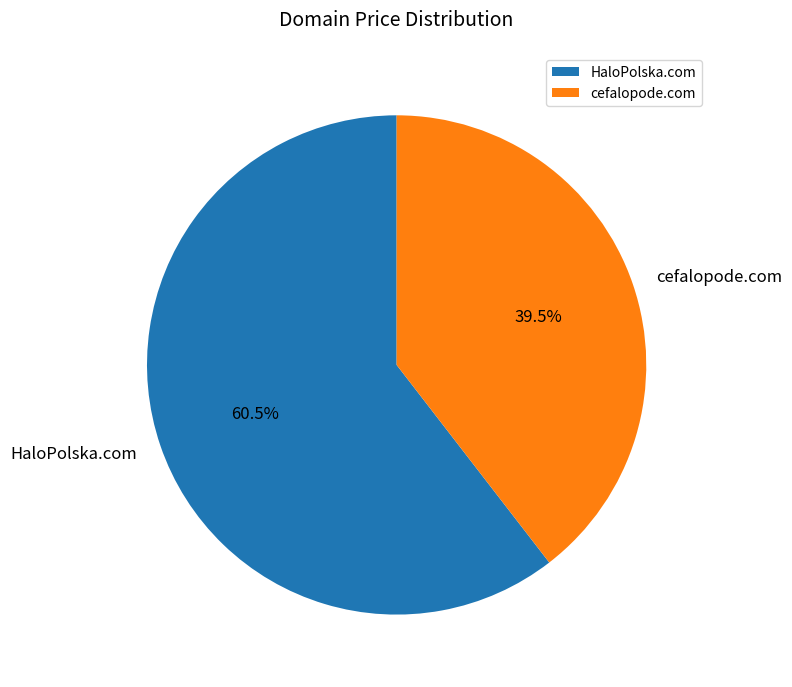

What percentage do cefalopode.com and HaloPolska.com together represent?

100.0%